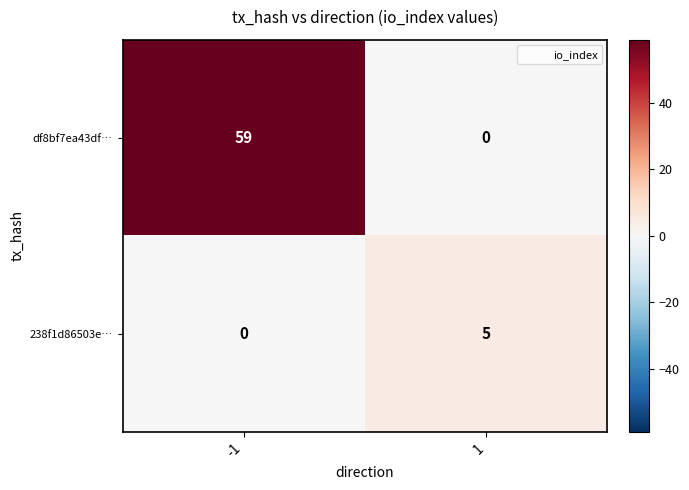

What is the approximate value of 238f1d86503e… at 1?

5